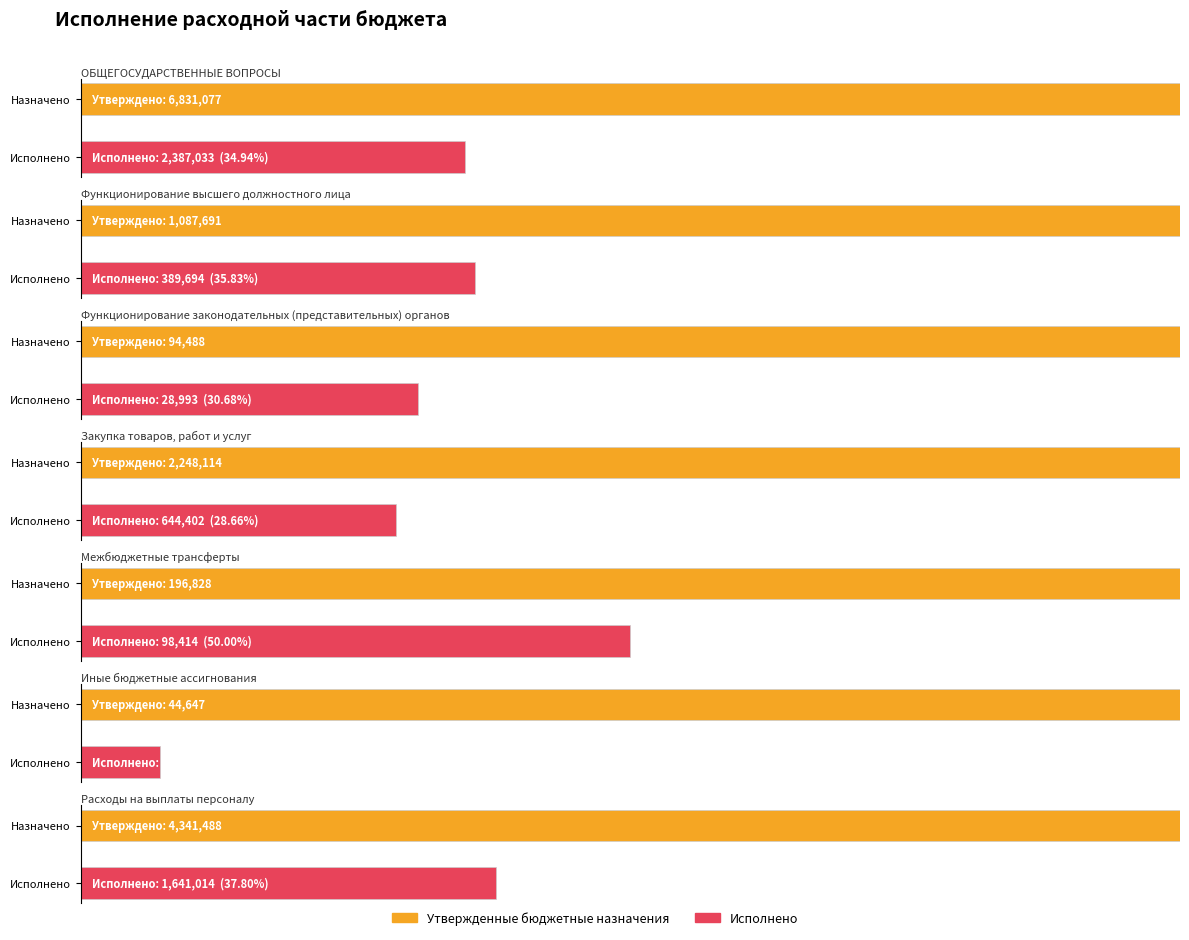

Which series changed the most between Иные бюджетные ассигнования and Расходы на выплаты персоналу?

Утвержденные бюджетные назначения